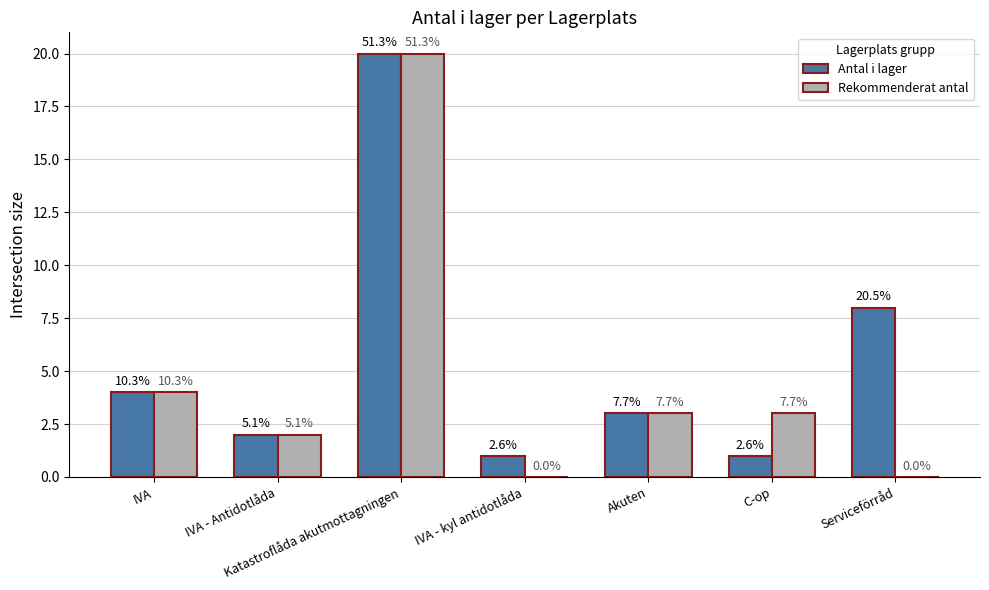

What are all the series names shown in the legend?

Antal i lager, Rekommenderat antal